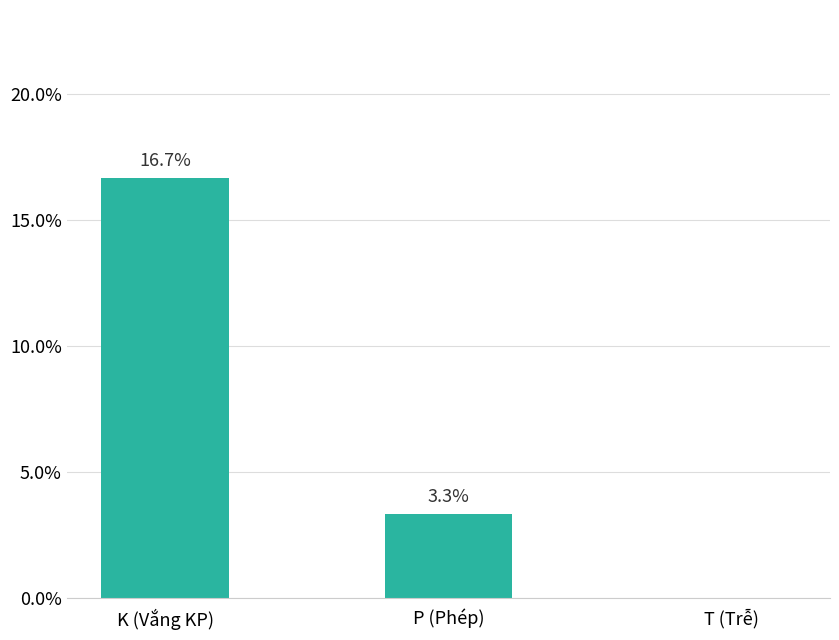

What is the sum of the values at P (Phép) and K (Vắng KP)?

20.0